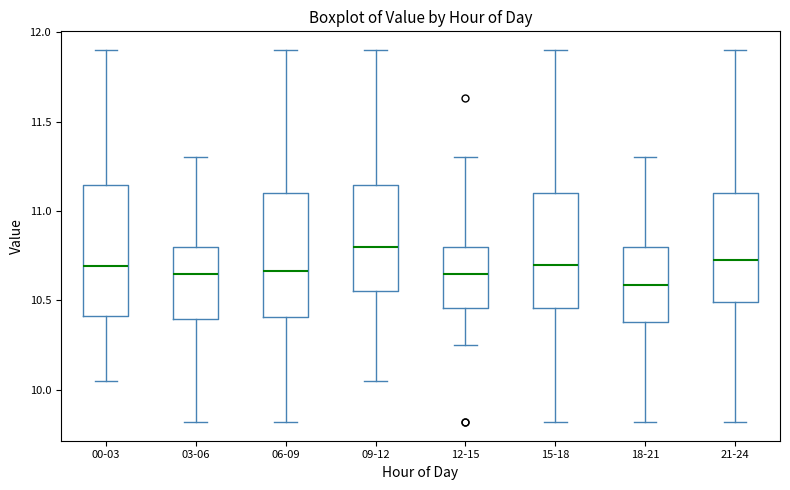

Where does the median line of the box for 12-15 sit on the y-axis? The values are not printed on the chart, so give them approximately, as read against the axis.

10.65